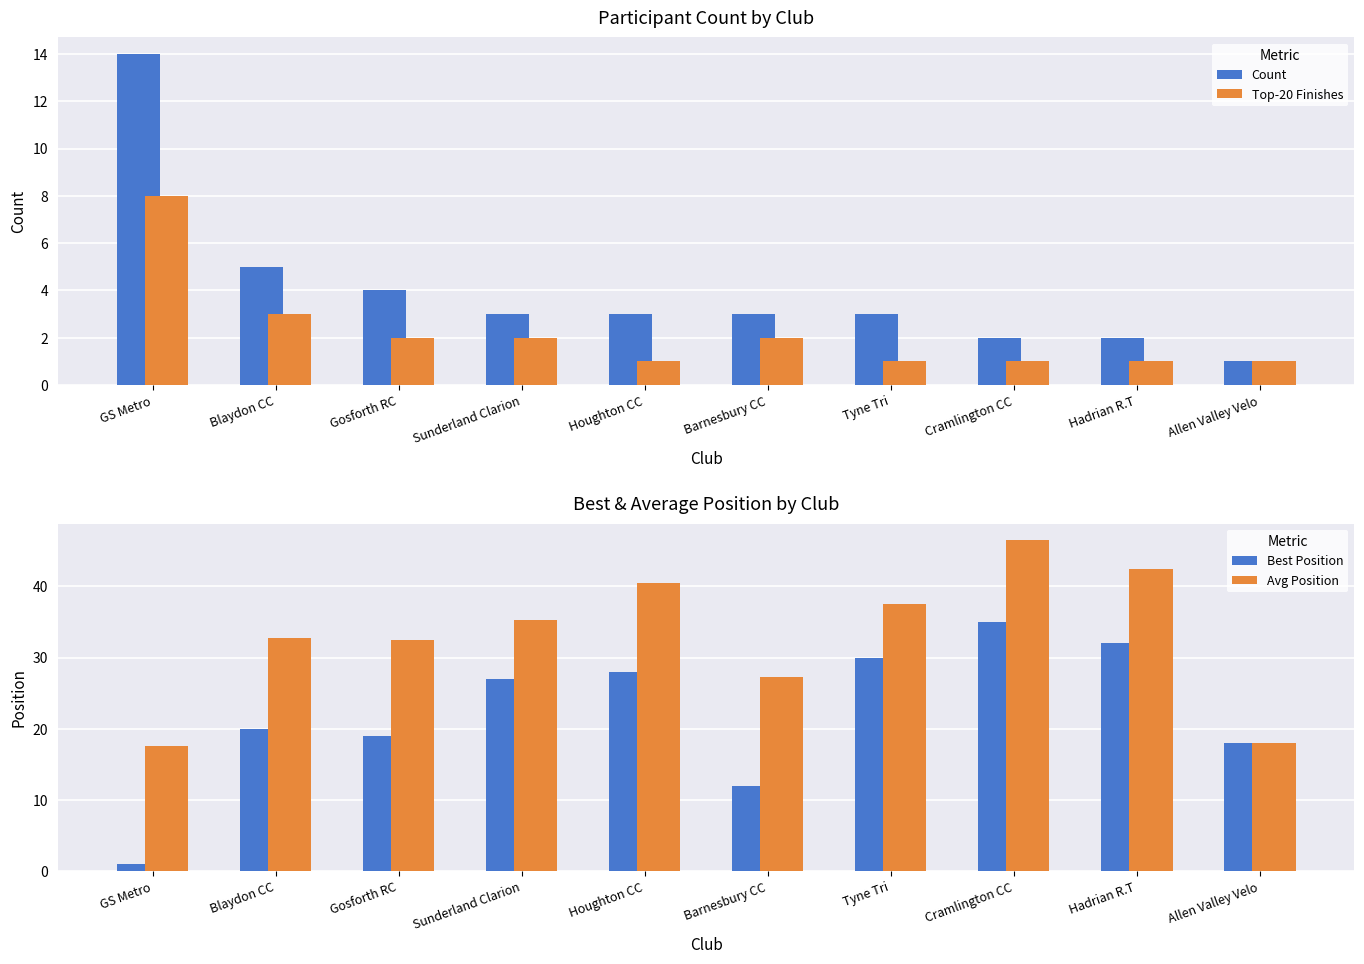

Does the chart contain any negative values?

No